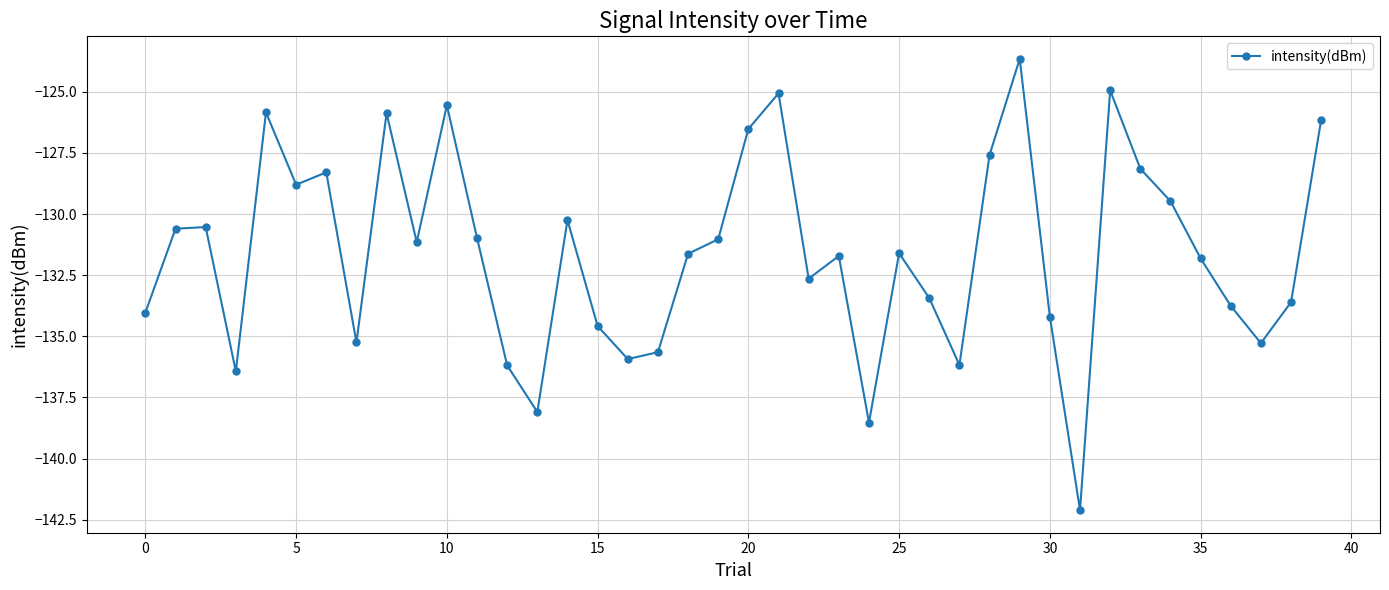

True or false: there are more than 2 points higher than both neighbors.

True